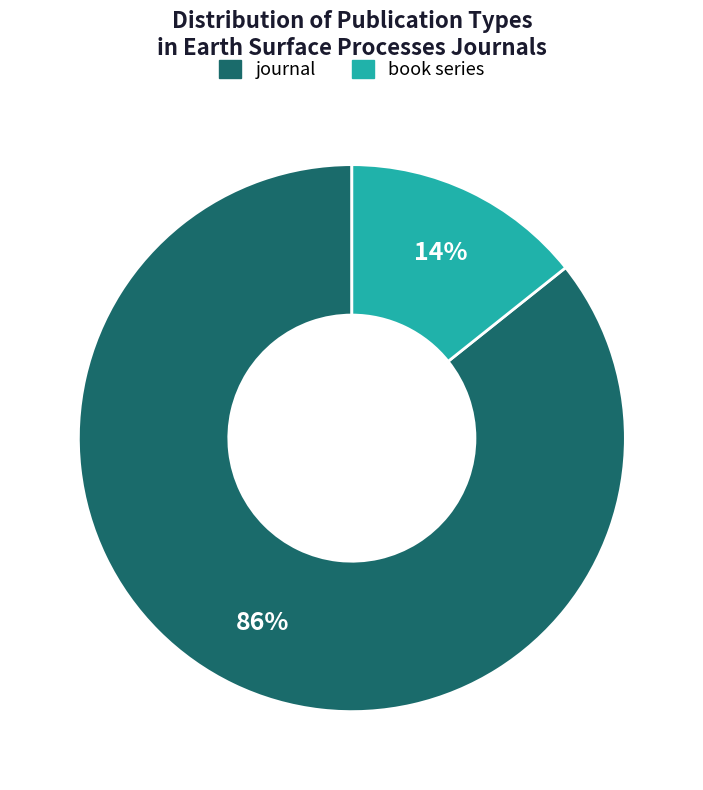

Which slice represents more than half of the pie?

journal